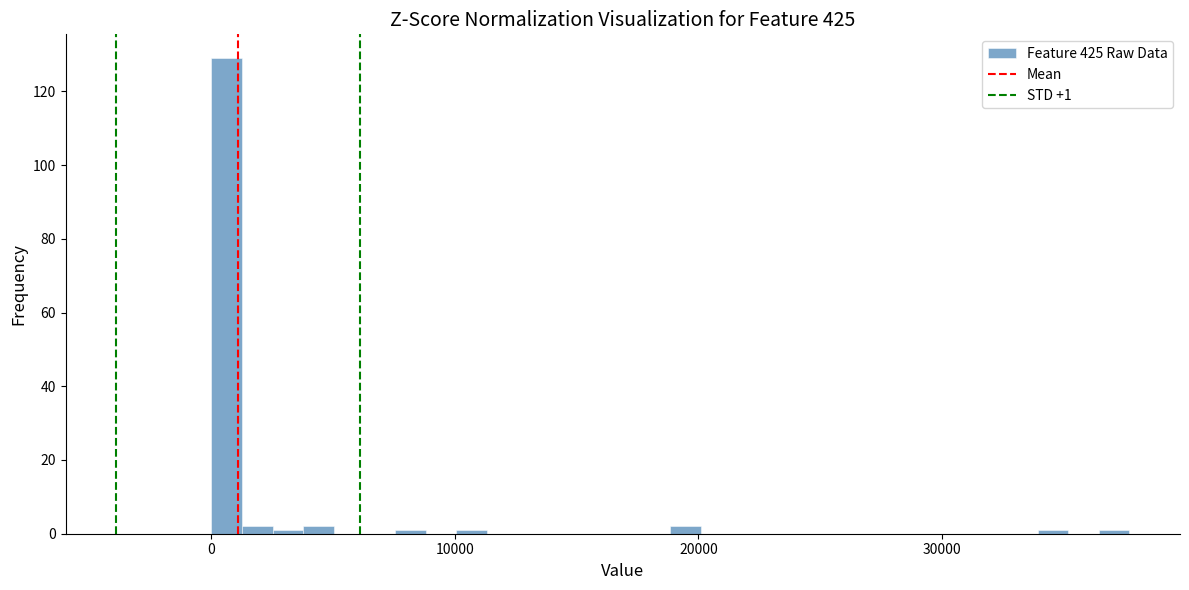

Read against the x-axis, roughly where is the centre of the tallest bar?

1000